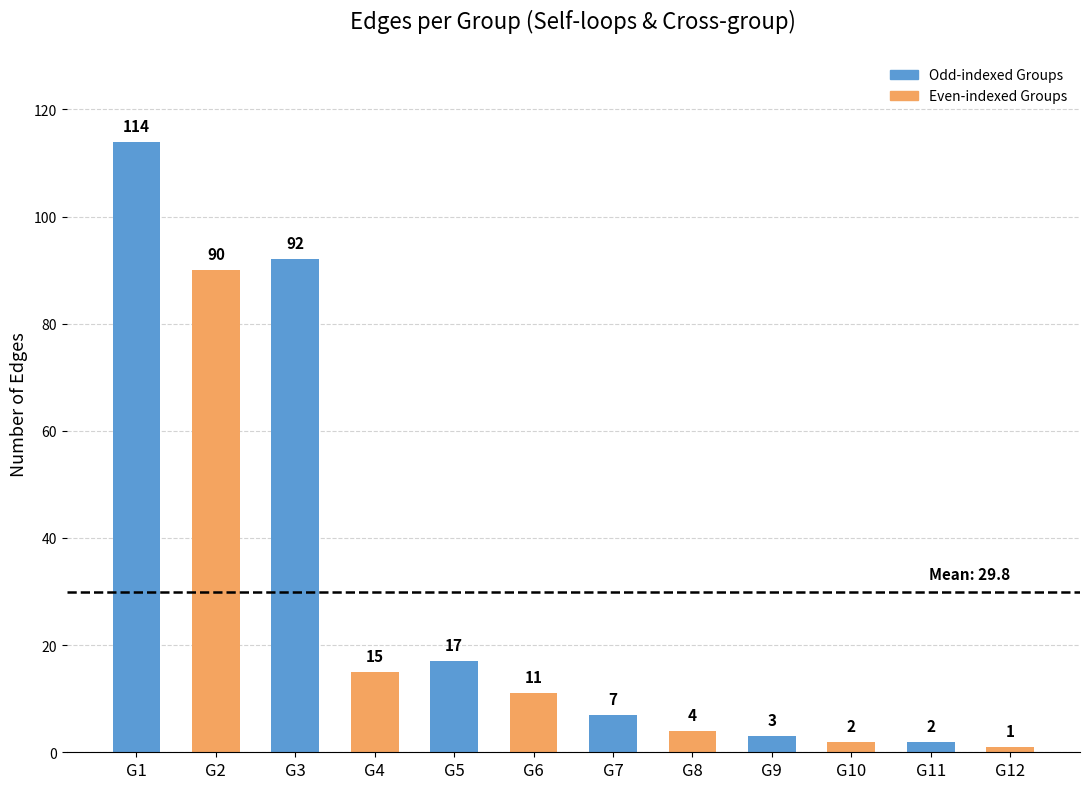

Read the value at G9.

3